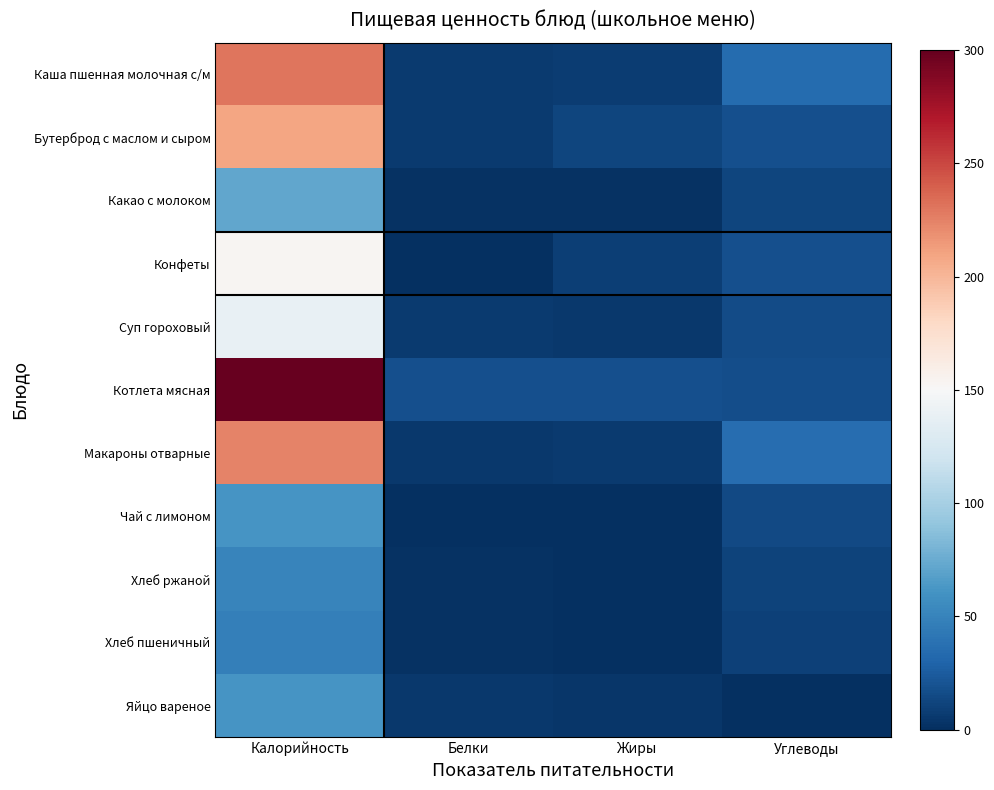

Which label corresponds to the smallest value in the chart?

Жиры